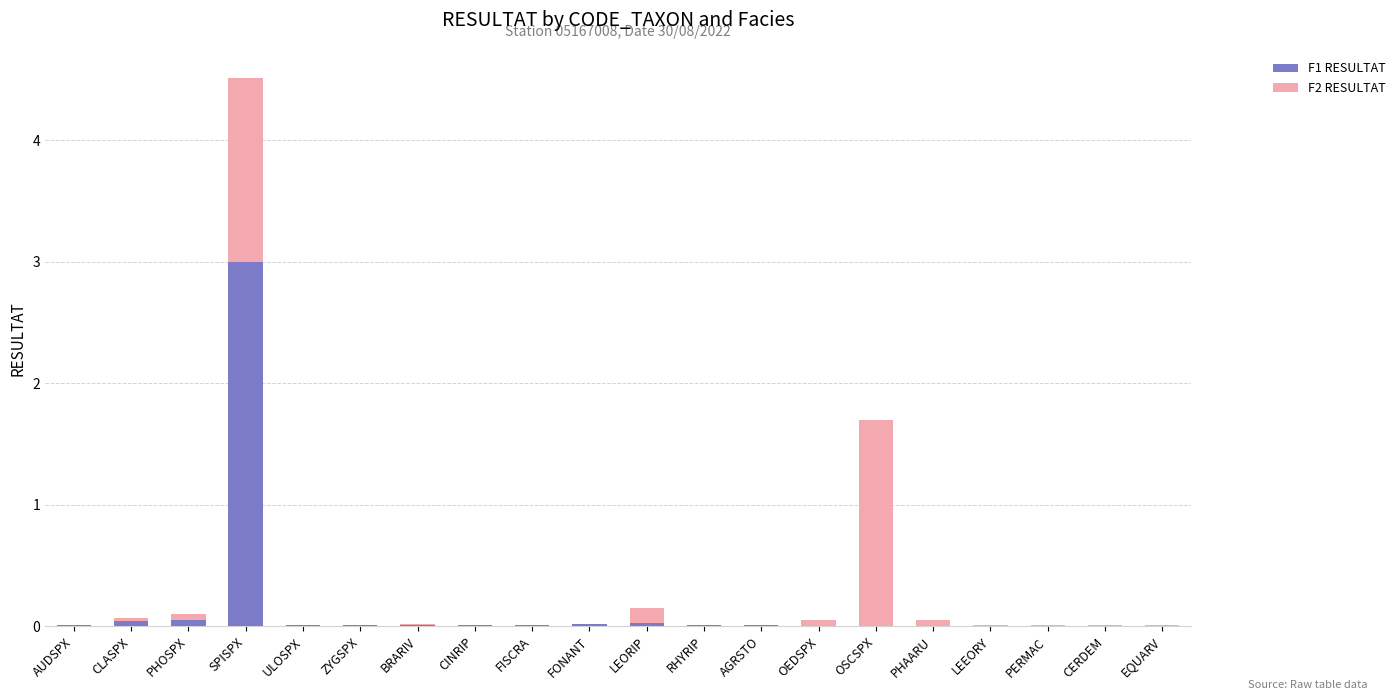

At which category is the sum across all series the highest?

SPISPX